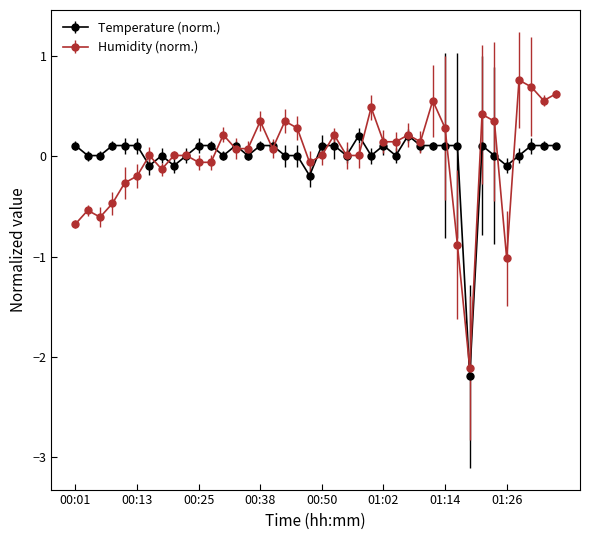

Rank the series by their maximum value, from highest to lowest.

Humidity (norm.), Temperature (norm.)